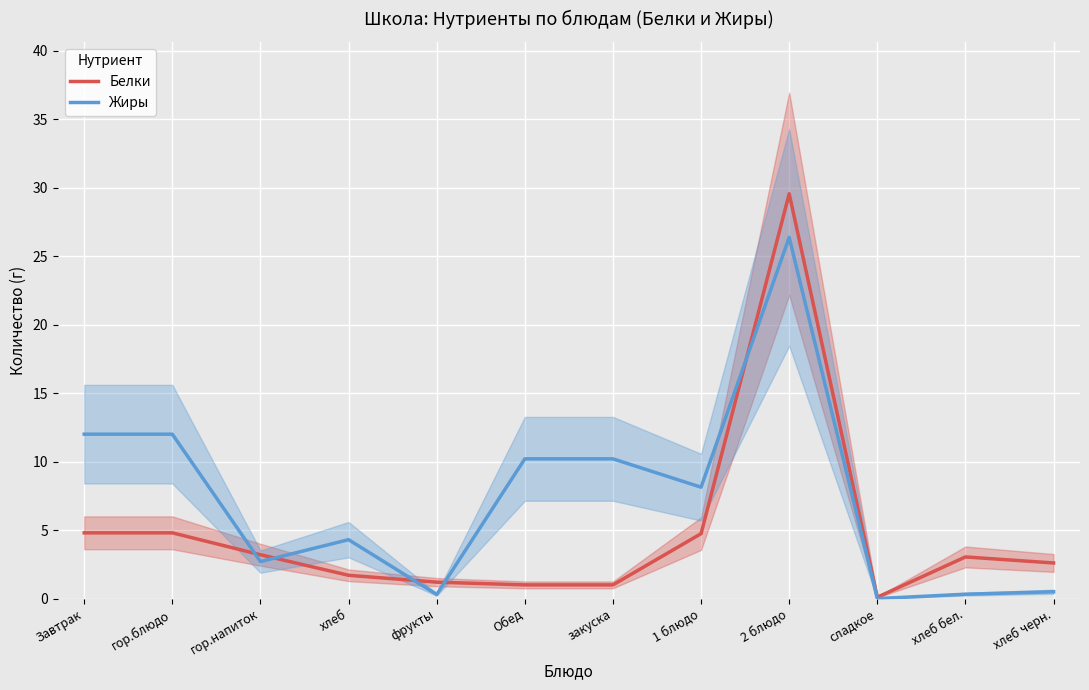

True or false: Белки and Жиры intersect in this chart.

True